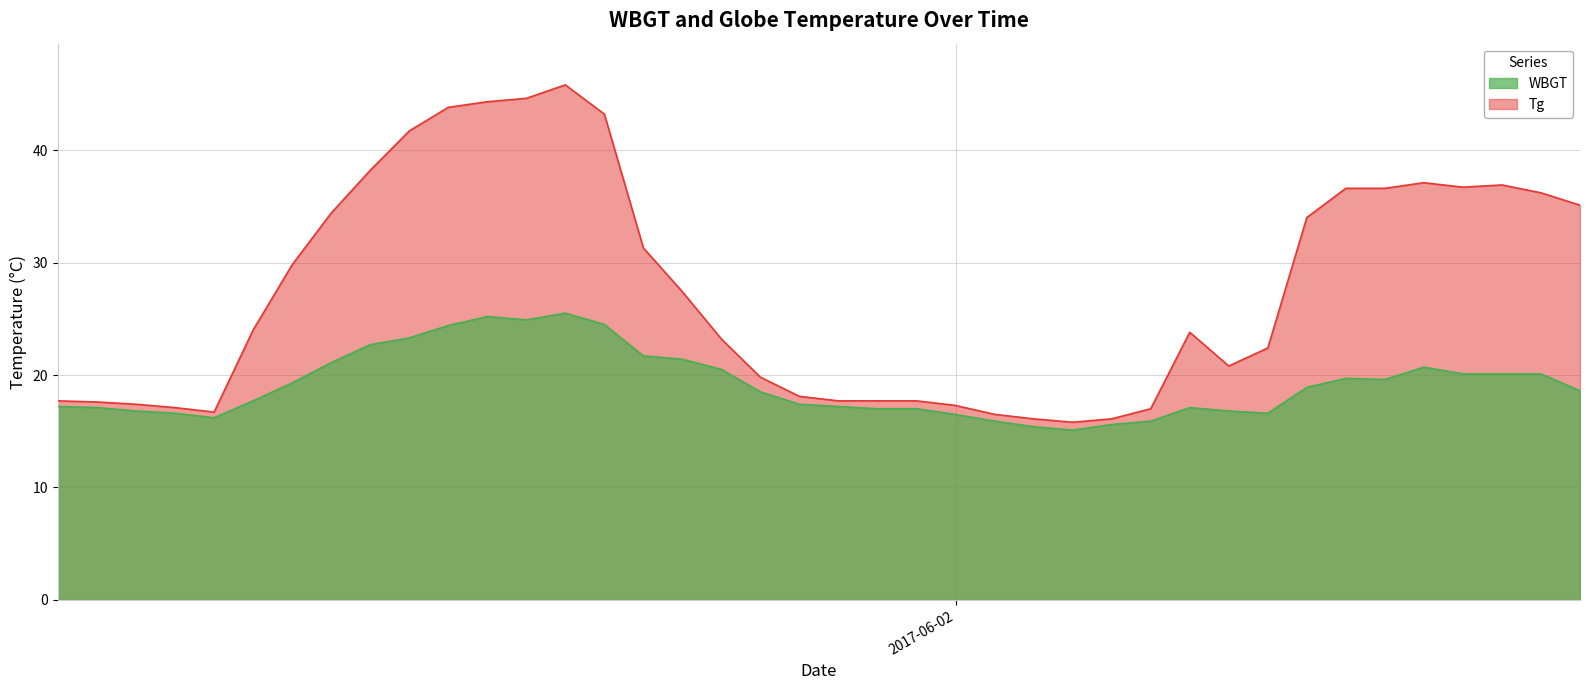

True or false: WBGT and Tg intersect in this chart.

False